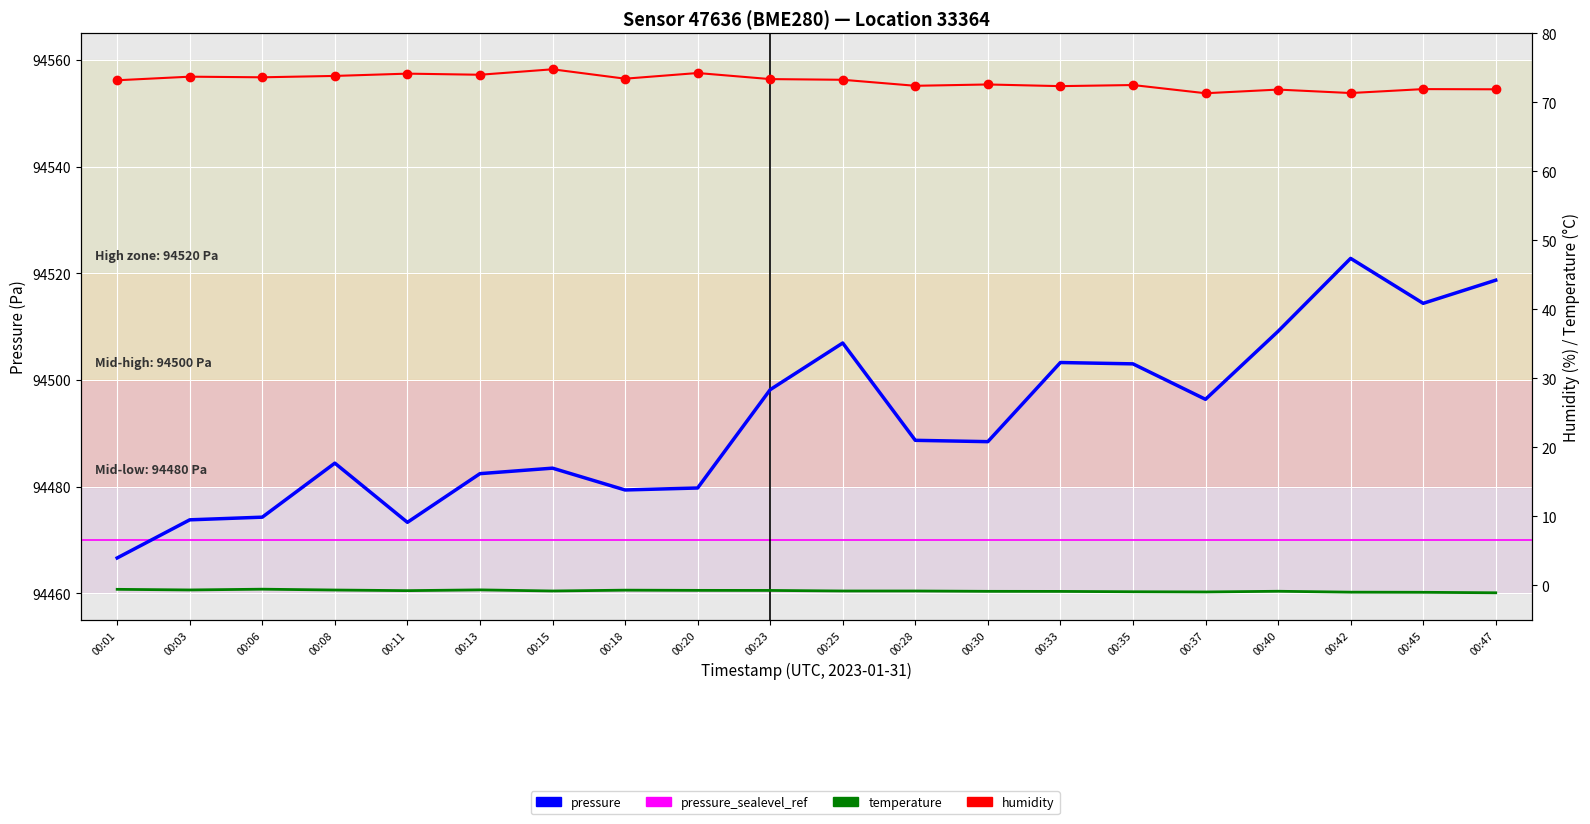

What is the difference between the maximum and minimum values in the temperature series?

0.5